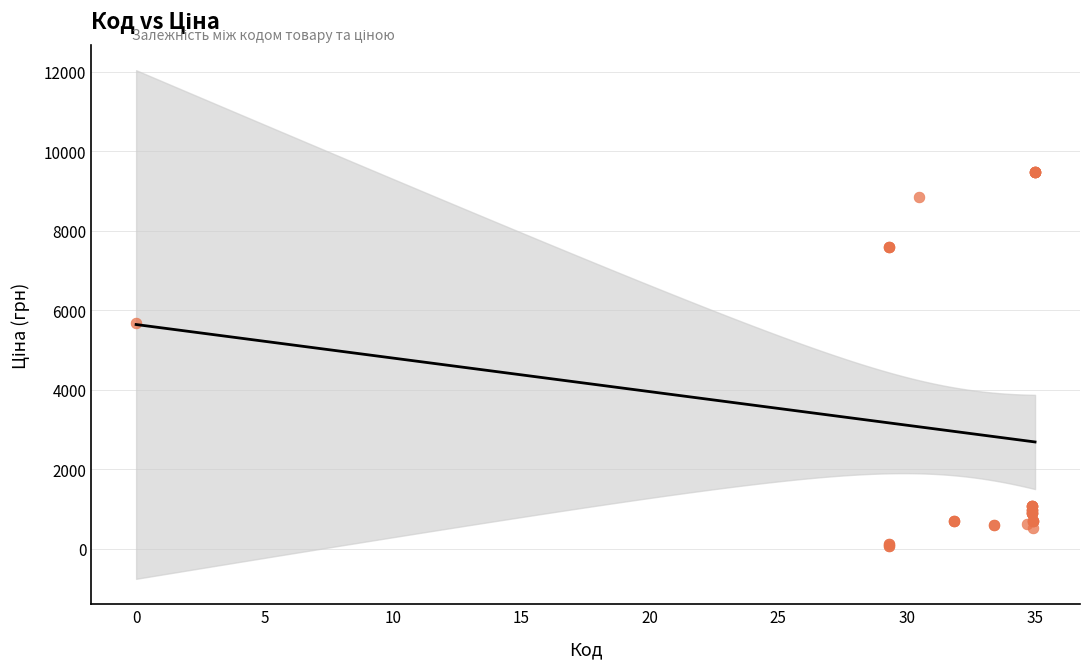

What Y value in the scatter plot is closest to 4768?

5673.8